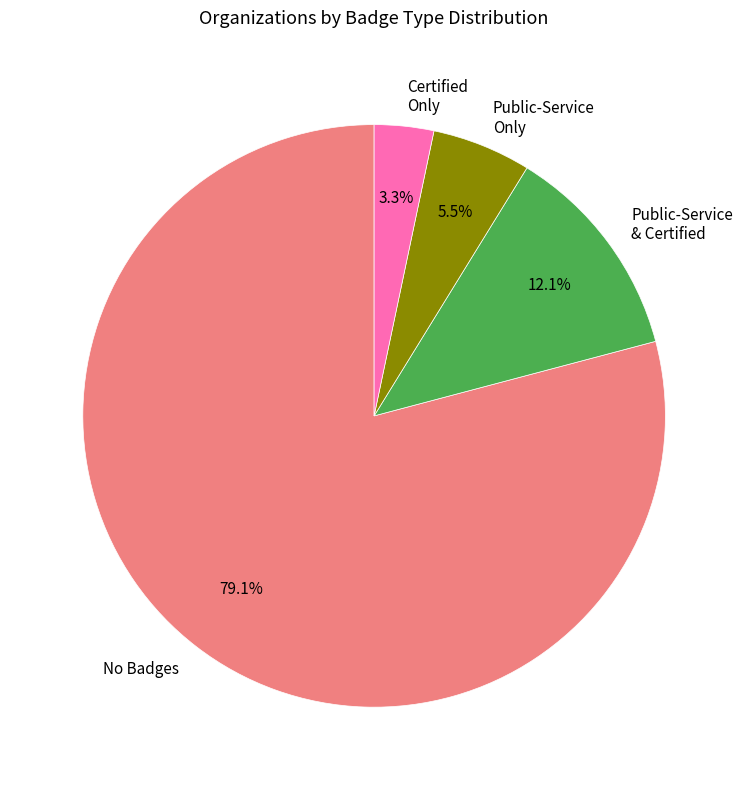

Do No Badges and Public-Service Only together represent more than half of the pie?

Yes